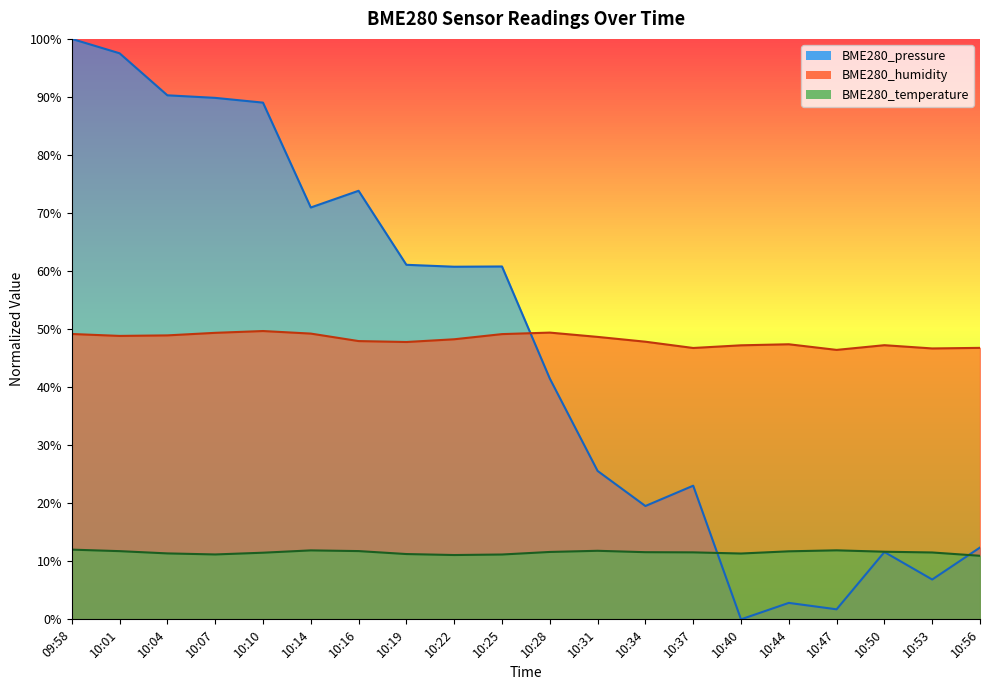

Reading left to right, what are all the values shown in this chart?

BME280_pressure: 09:58=100.0	10:01=97.5	10:04=90.3	10:07=89.8	10:10=89.0	10:14=71.0	10:16=73.8	10:19=61.1	10:22=60.7	10:25=60.8	10:28=41.5	10:31=25.6	10:34=19.5	10:37=23.0	10:40=0.0	10:44=2.8	10:47=1.7	10:50=11.6	10:53=6.9	10:56=12.4
BME280_humidity: 09:58=49.2	10:01=48.8	10:04=48.9	10:07=49.4	10:10=49.7	10:14=49.2	10:16=47.9	10:19=47.8	10:22=48.2	10:25=49.1	10:28=49.4	10:31=48.7	10:34=47.8	10:37=46.8	10:40=47.2	10:44=47.4	10:47=46.4	10:50=47.2	10:53=46.7	10:56=46.8
BME280_temperature: 09:58=12.0	10:01=11.8	10:04=11.4	10:07=11.2	10:10=11.5	10:14=11.9	10:16=11.8	10:19=11.2	10:22=11.1	10:25=11.2	10:28=11.6	10:31=11.8	10:34=11.6	10:37=11.5	10:40=11.3	10:44=11.7	10:47=11.9	10:50=11.7	10:53=11.5	10:56=10.9